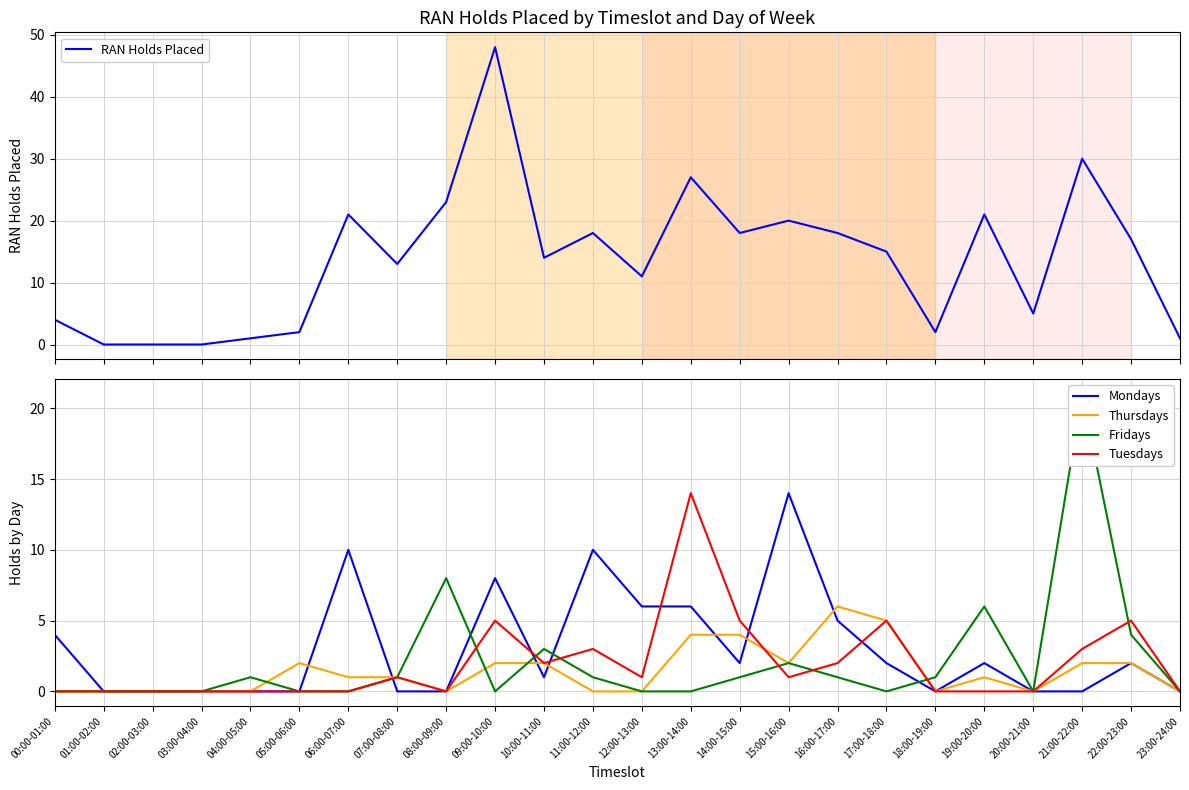

How many intersections are there between Mondays and Tuesdays?

6